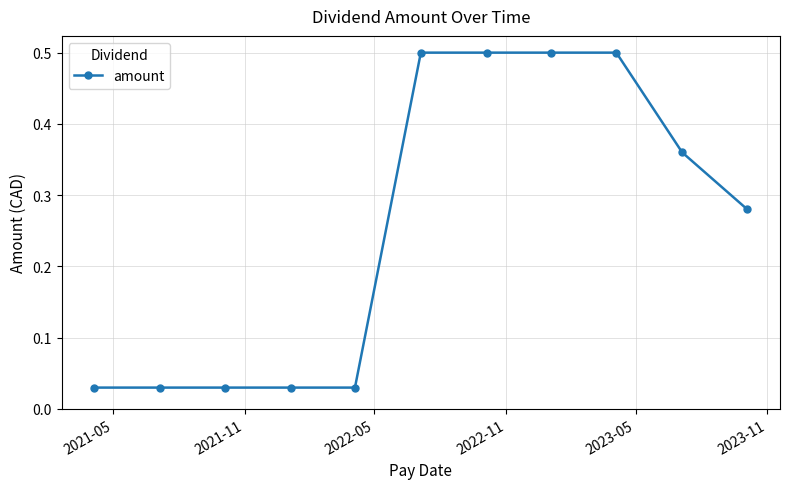

What is the difference between the maximum and minimum values?

0.5